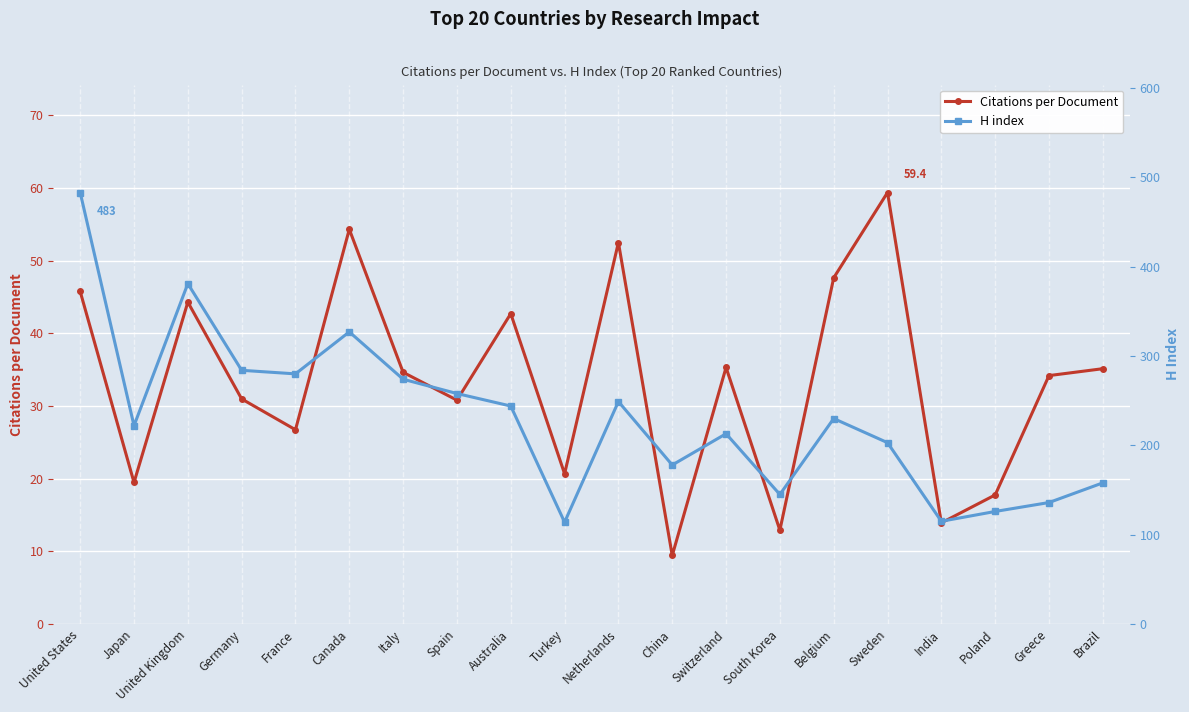

What is the difference between the Citations per Document values at South Korea and Brazil?

22.2